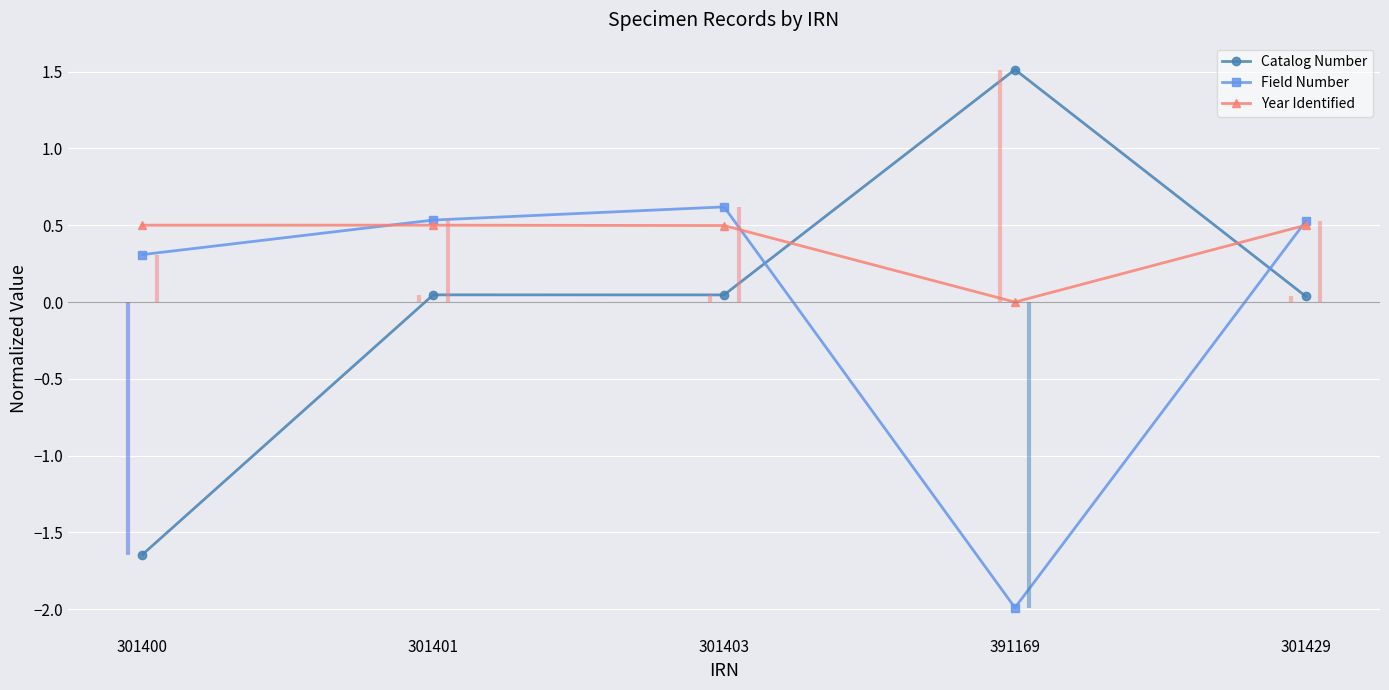

How many interior local peaks does the Field Number series have?

1